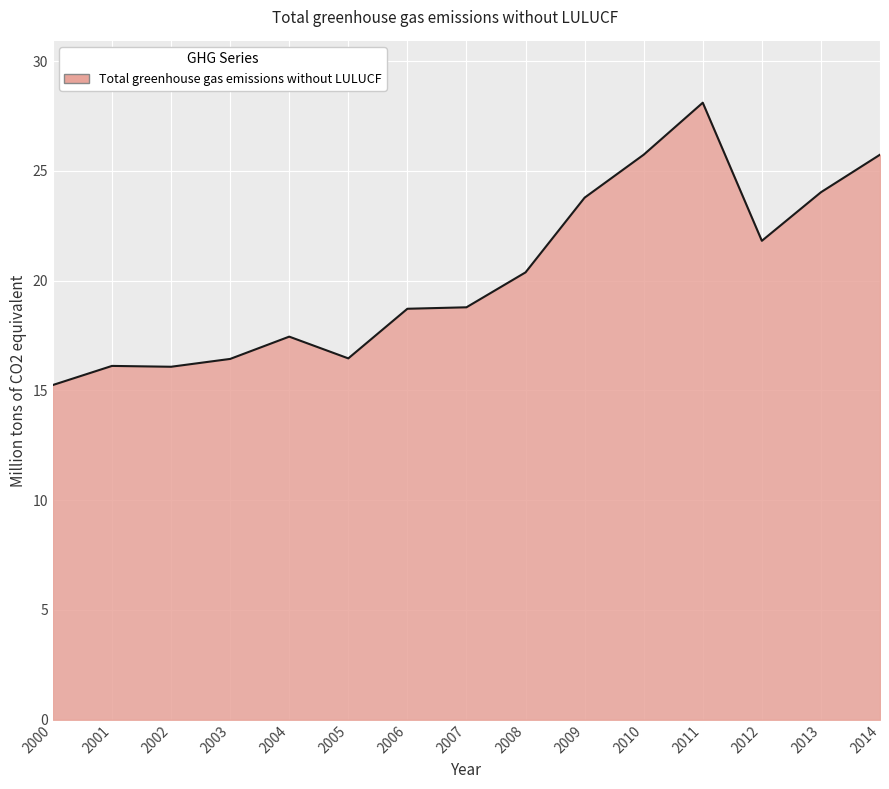

What is the sum of the values at 2001 and 2005?

32.6